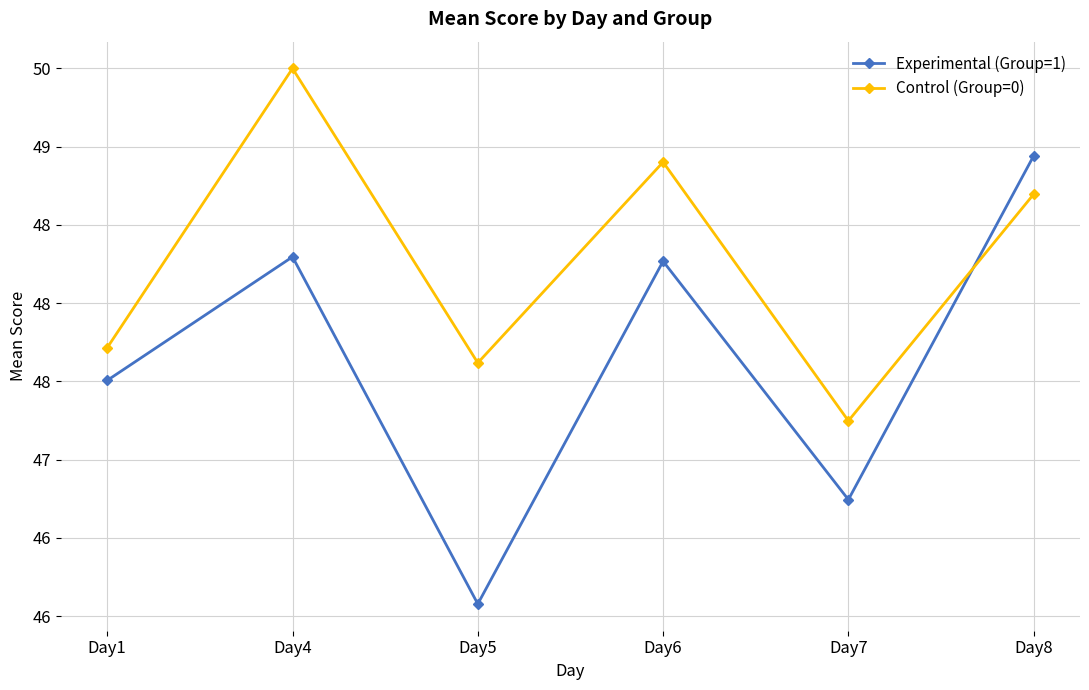

Which series has the widest spread of values?

Experimental (Group=1)